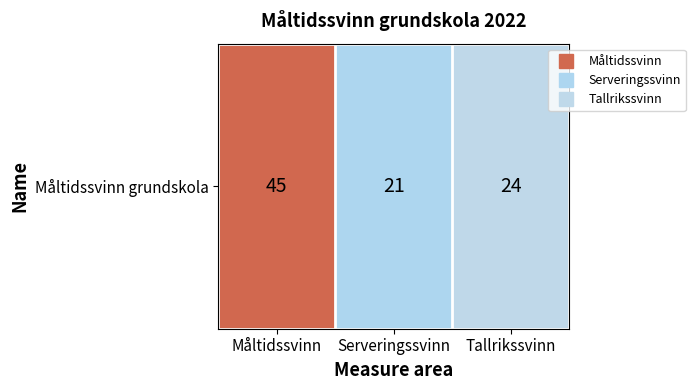

Where is the data nearest to the value 33?

Tallrikssvinn